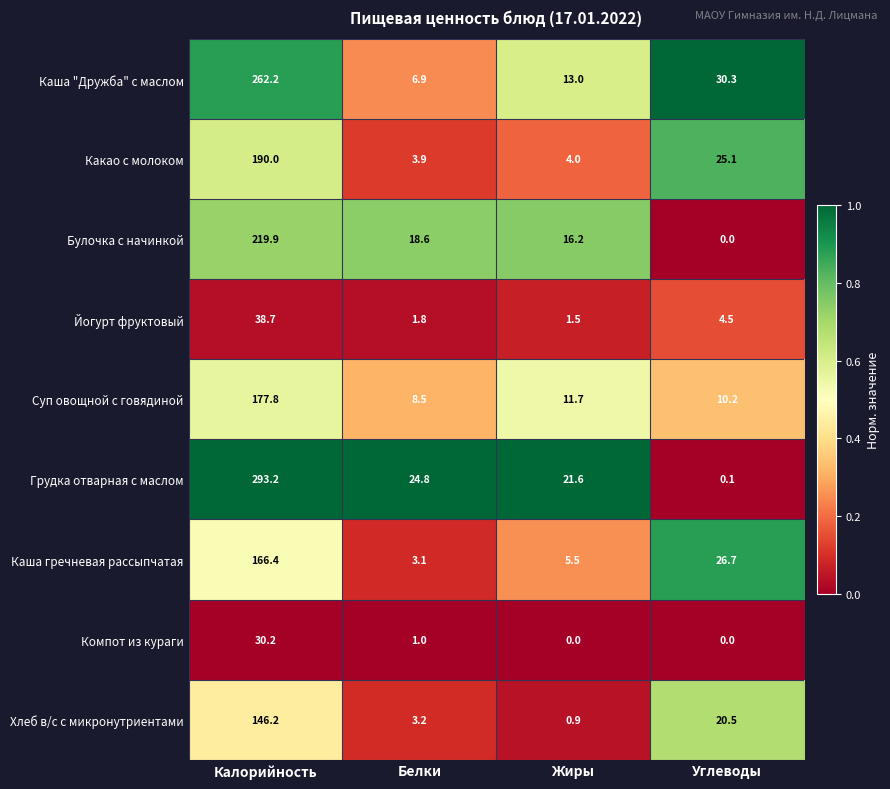

At which category is the sum across all series the highest?

Калорийность